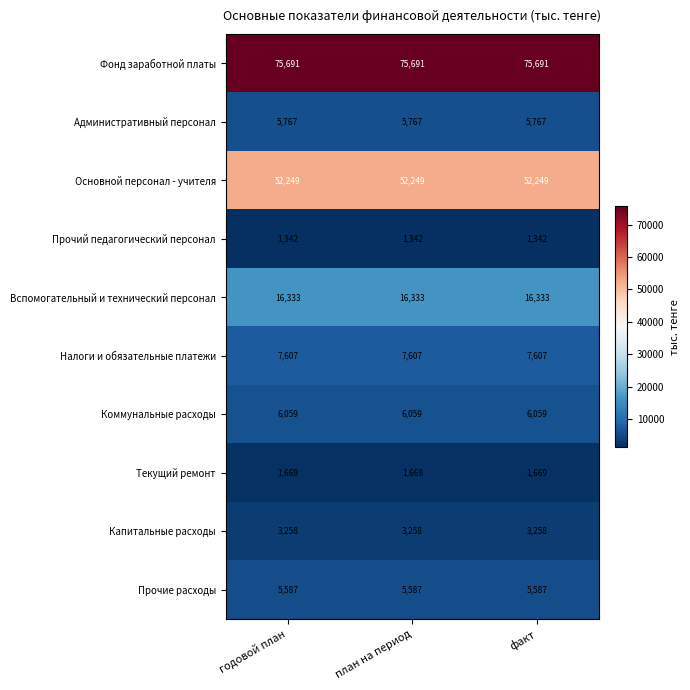

What is the approximate value of Основной персонал - учителя at годовой план?

52249